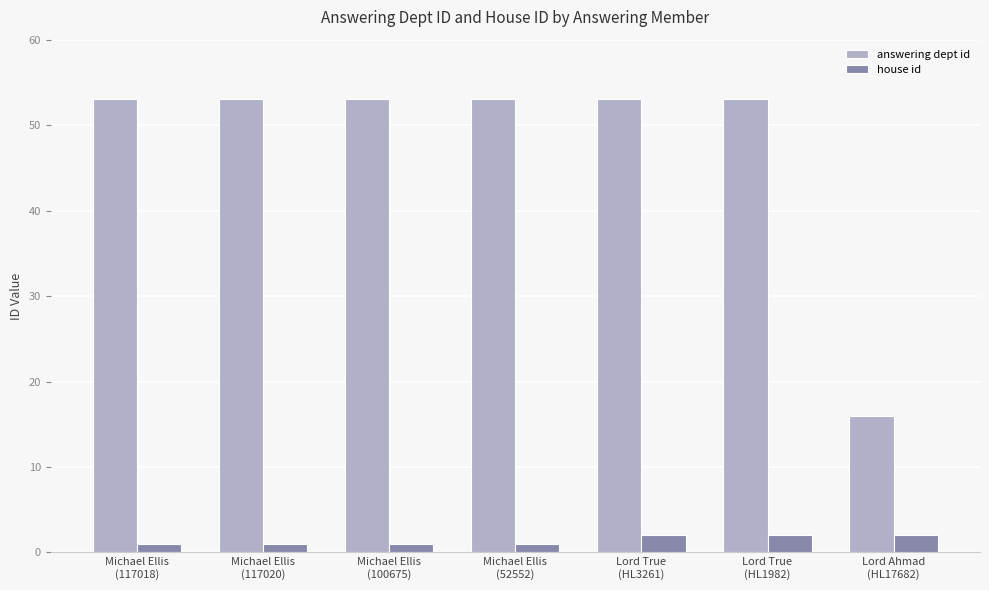

What is the sum of the answering dept id values at Michael Ellis
(100675) and Lord Ahmad
(HL17682)?

69